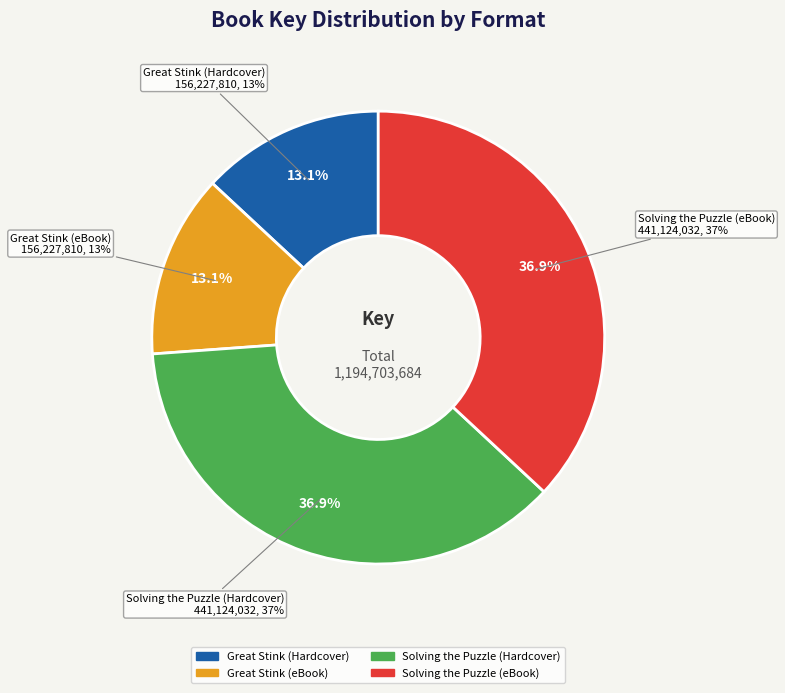

Which has a higher value, Solving the Puzzle (Hardcover) or Great Stink (eBook)?

Solving the Puzzle (Hardcover)